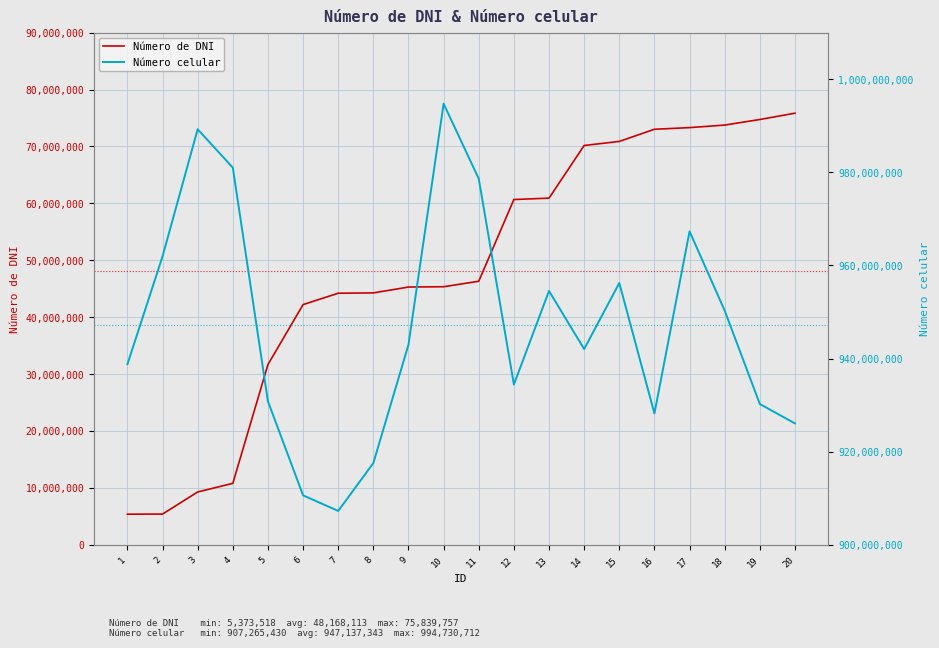

What is the spread (max minus min) of values at 3?

979958562